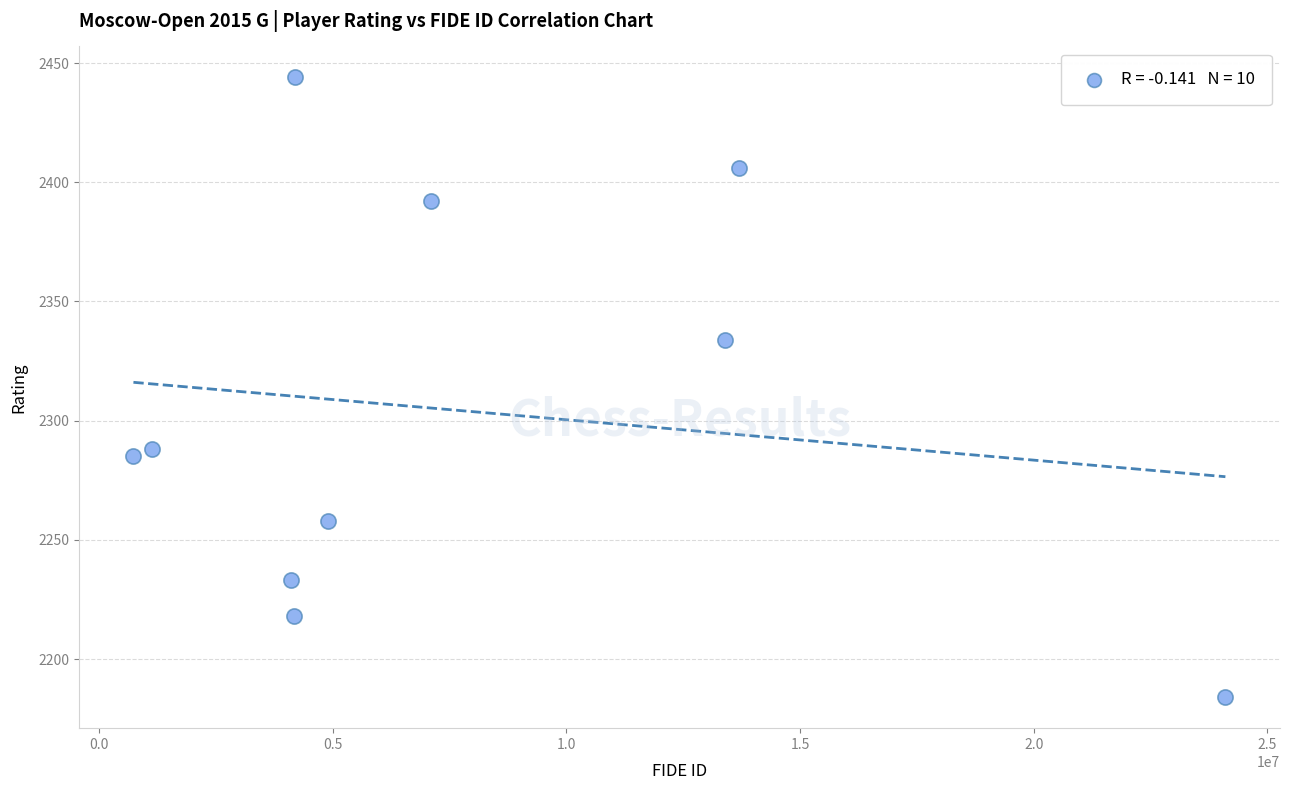

What is the average X value?

7757644